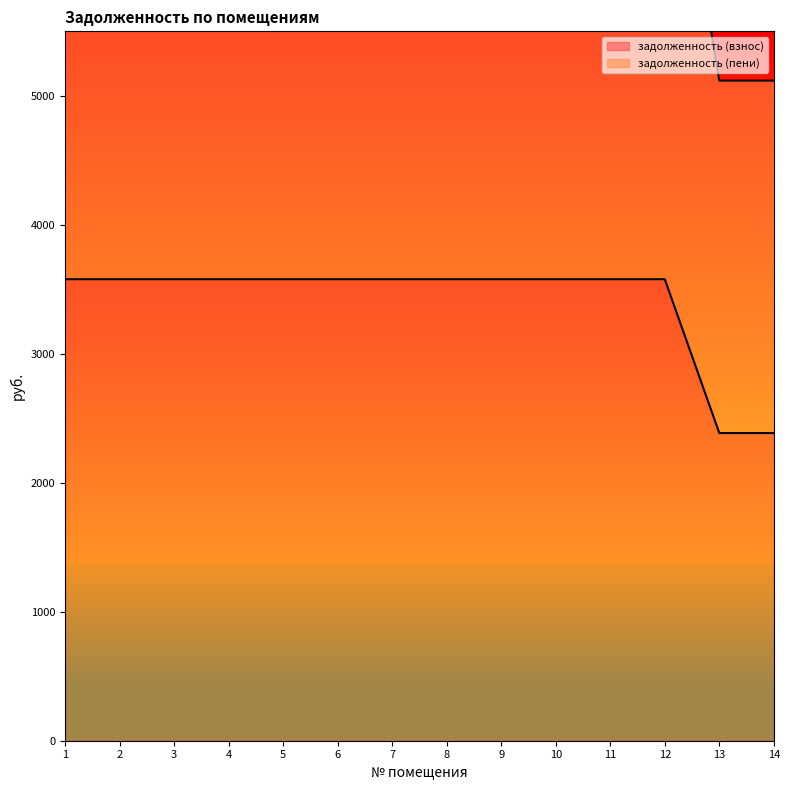

What is the difference between the maximum and minimum values in the задолженность (взнос) series?

1192.7